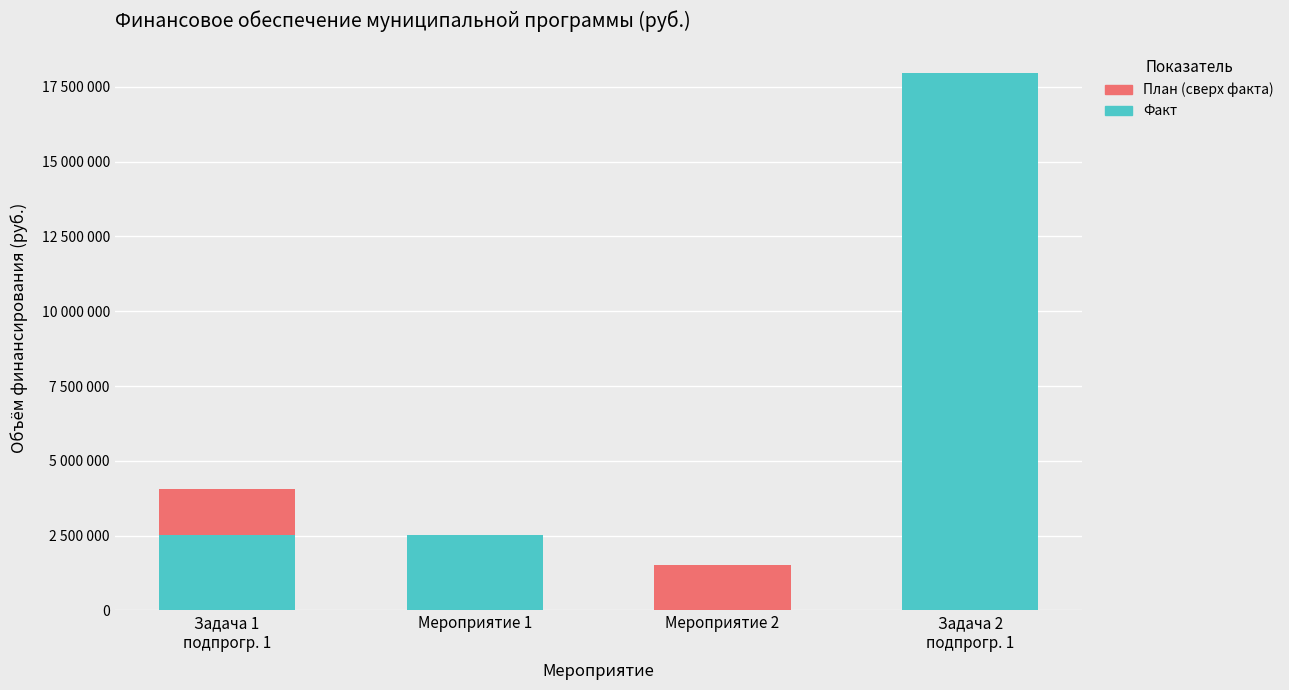

What position from the right is Мероприятие 1?

3